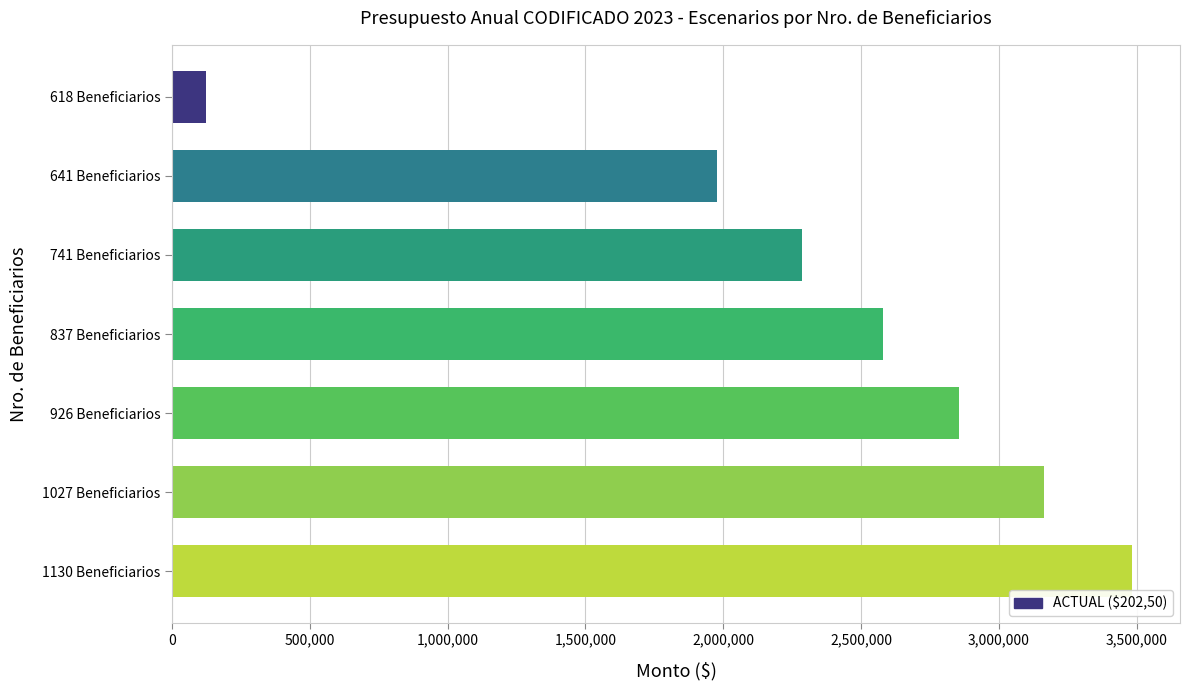

Reading top to bottom, list all the values displayed in this chart.

618 Beneficiarios=125145.0	641 Beneficiarios=1975882.5	741 Beneficiarios=2284132.5	837 Beneficiarios=2580052.5	926 Beneficiarios=2854395.0	1027 Beneficiarios=3165727.5	1130 Beneficiarios=3483225.0